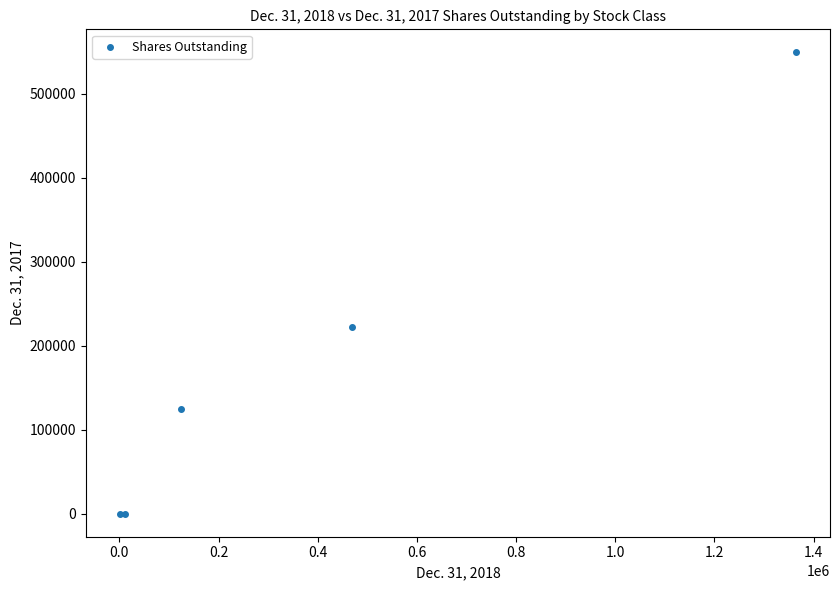

What Y value in the scatter plot is closest to 274545?

222410